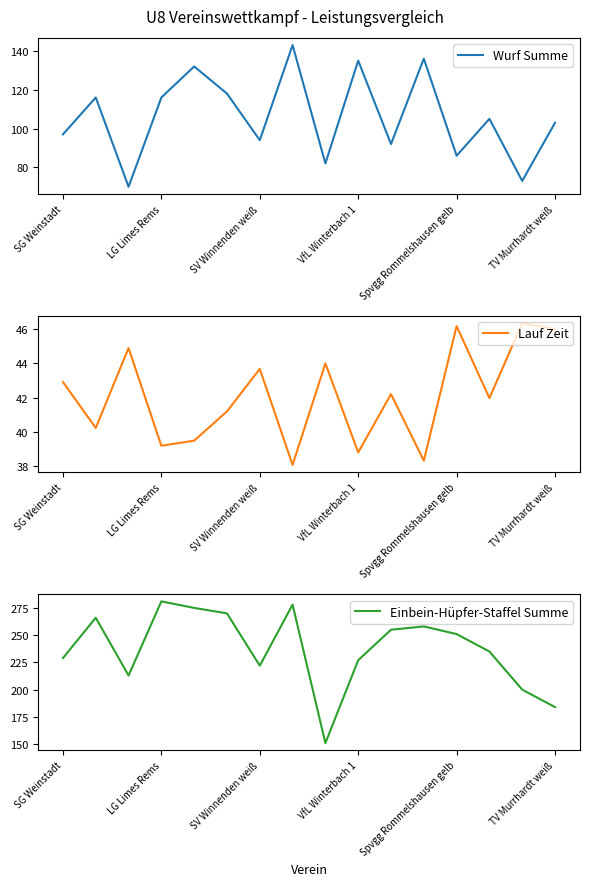

What is the approximate value of Wurf Summe at LG Limes Rems?

116